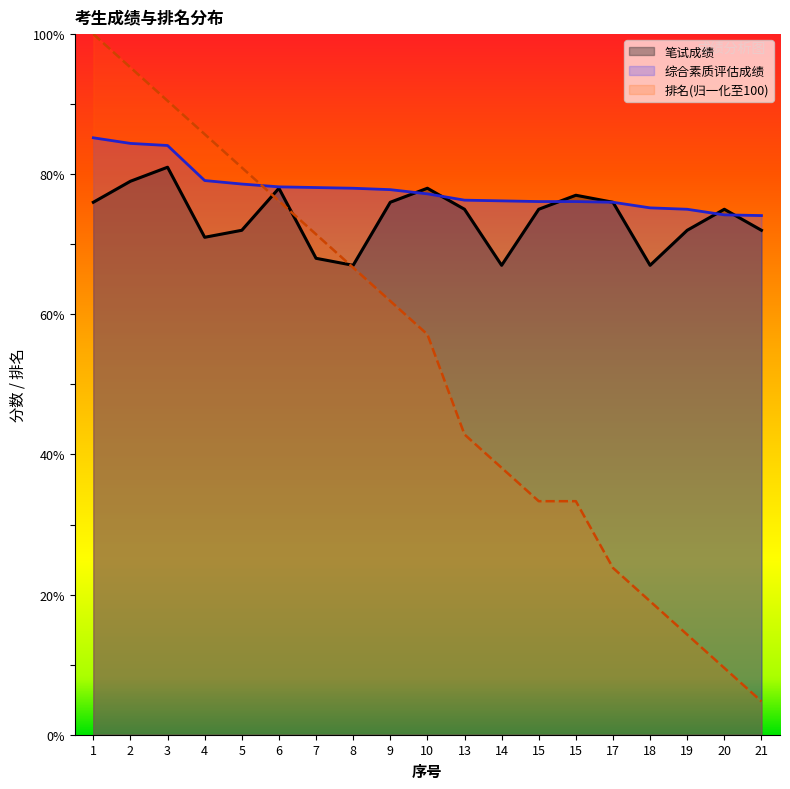

Read the 综合素质评估成绩 value at 7.

78.1